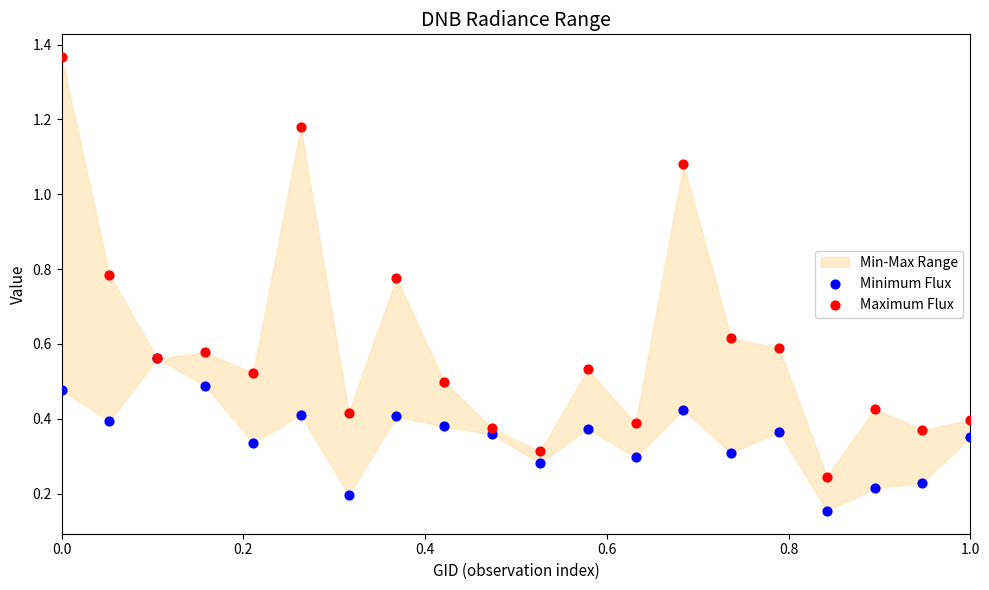

Which series contains the highest Y value?

Maximum Flux